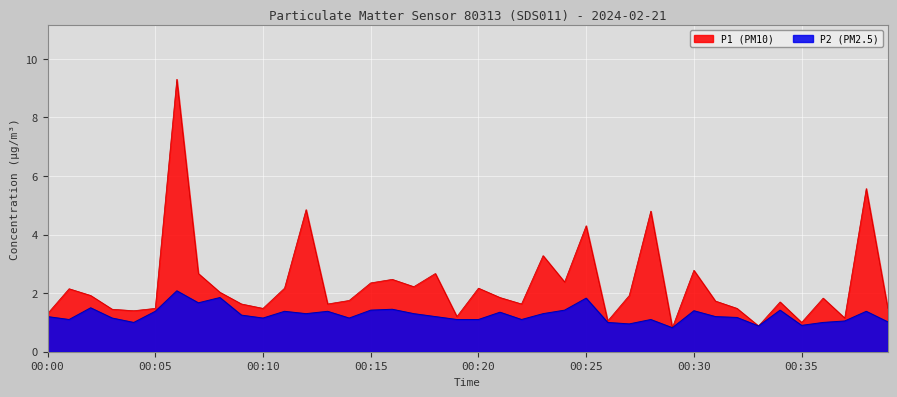

How many lines are shown in the chart?

2